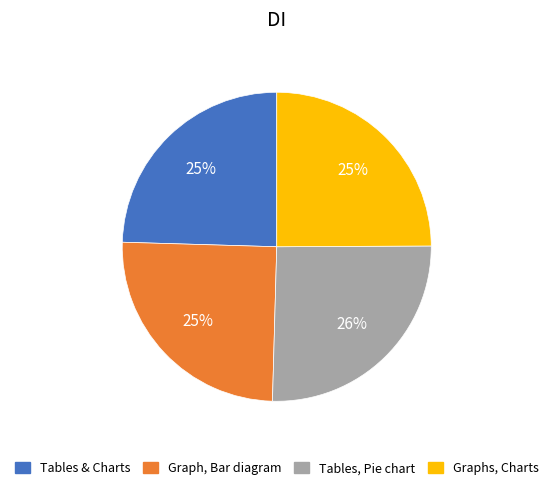

To the nearest percent, what is the difference between the largest and smallest slice percentages?

1%